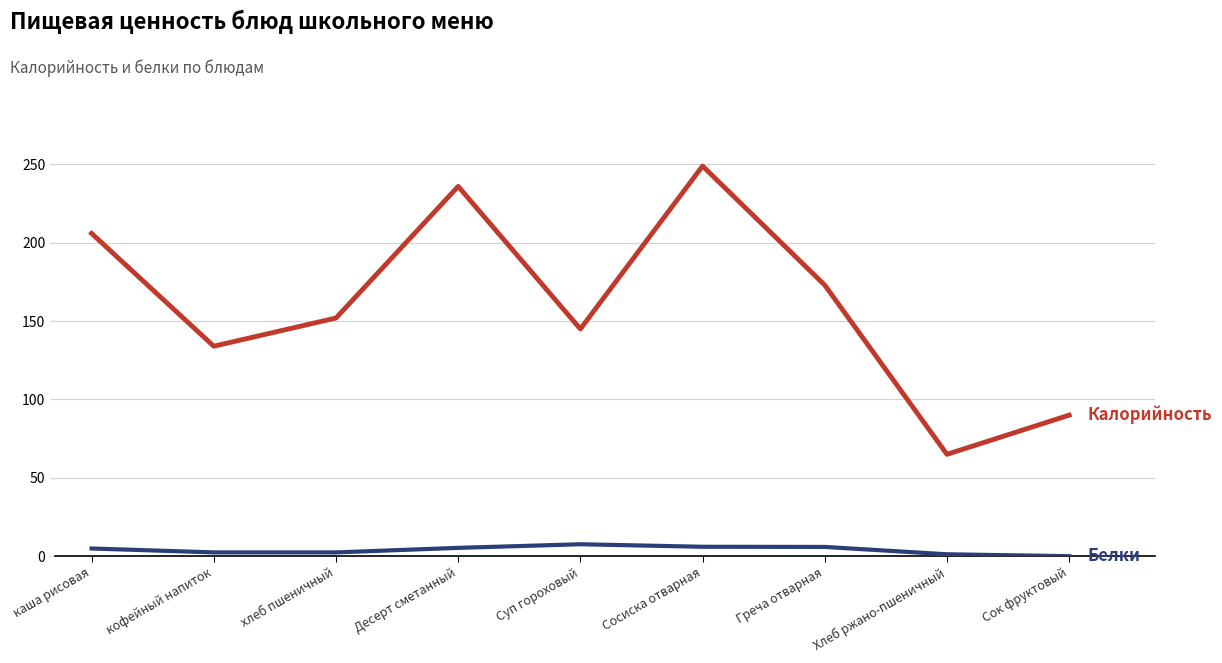

What position from the left is Сок фруктовый?

9